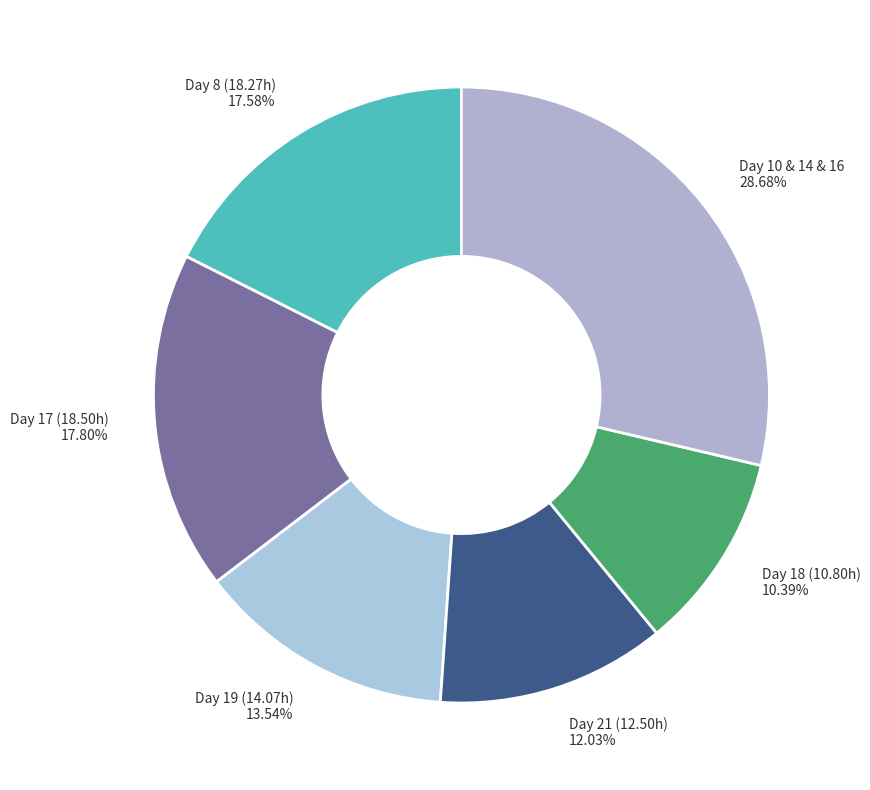

Combined, do Day 17 (18.50h) 17.80% and Day 21 (12.50h) 12.03% account for over 50%?

No